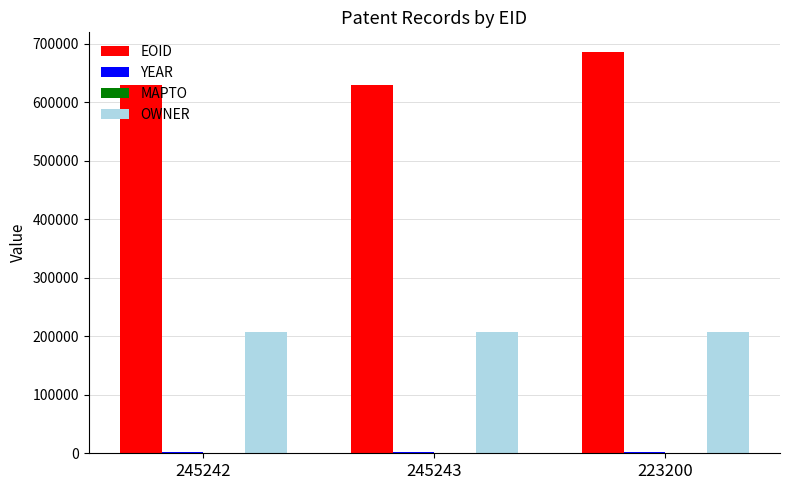

Are the bars horizontal?

No